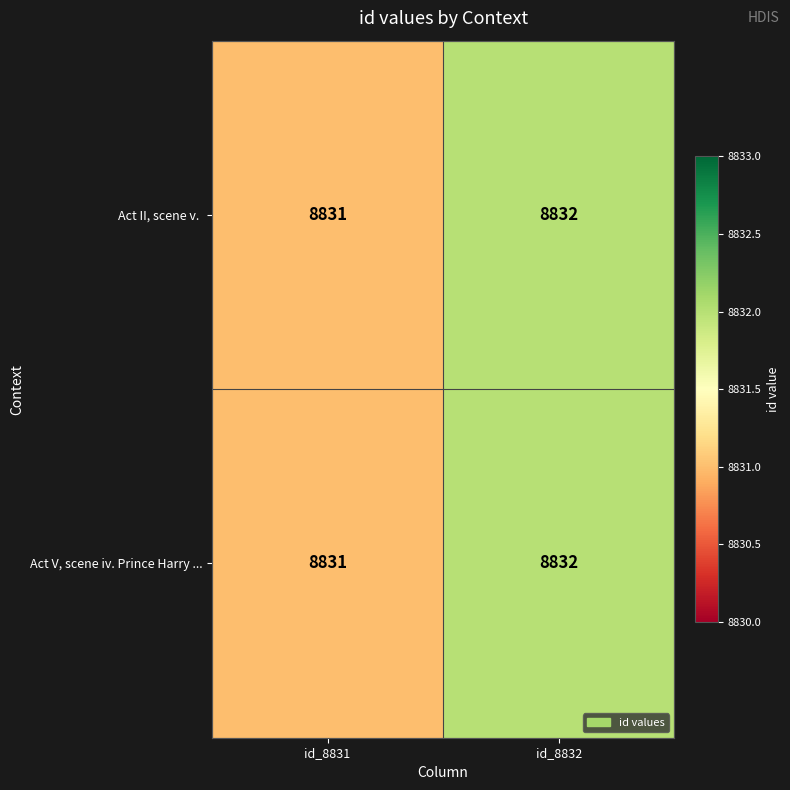

What is the average value of the Act V, scene iv. Prince Harry ... series?

8832